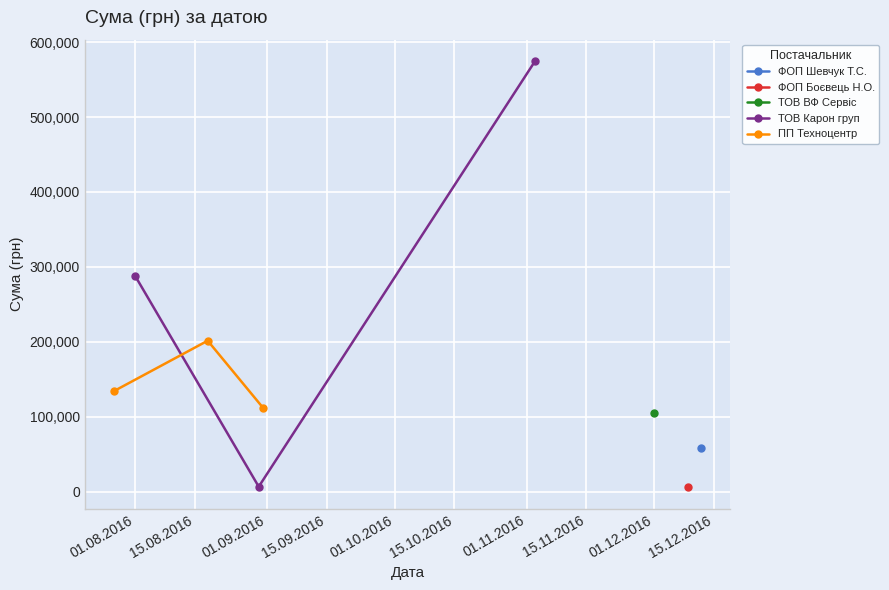

What is the highest value of the ТОВ Карон груп series?

574766.6